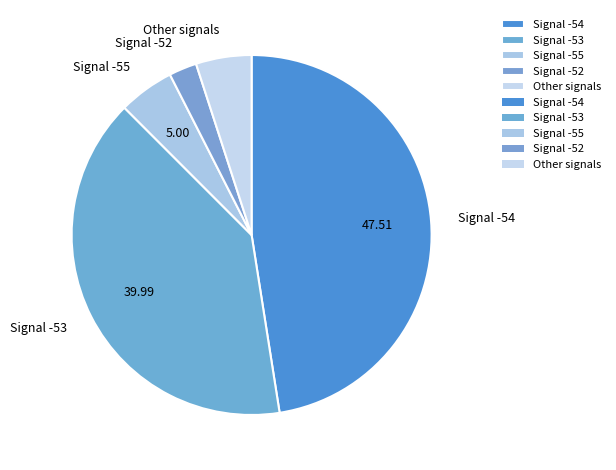

Which has a higher value, Other signals or Signal -54?

Signal -54